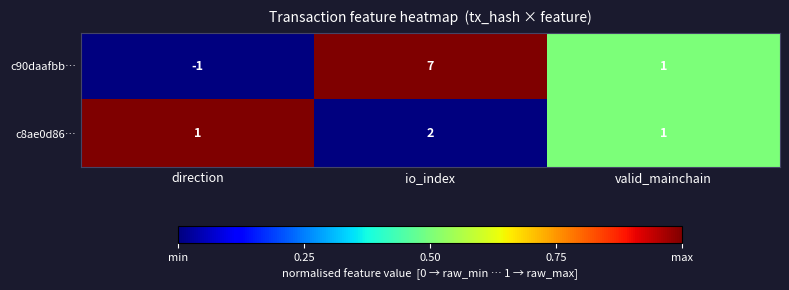

The c90daafbb… series shows 0 at direction. True or false?

False